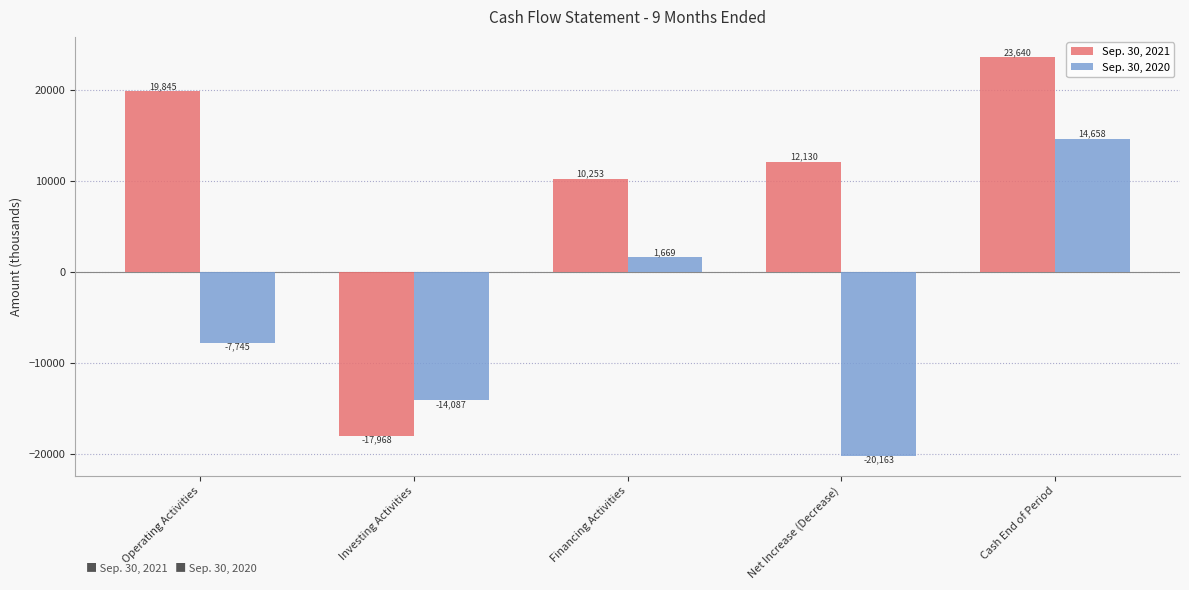

Reading right to left, list all the values displayed in this chart.

Sep. 30, 2021: 23640	12130	10253	-17968	19845
Sep. 30, 2020: 14658	-20163	1669	-14087	-7745